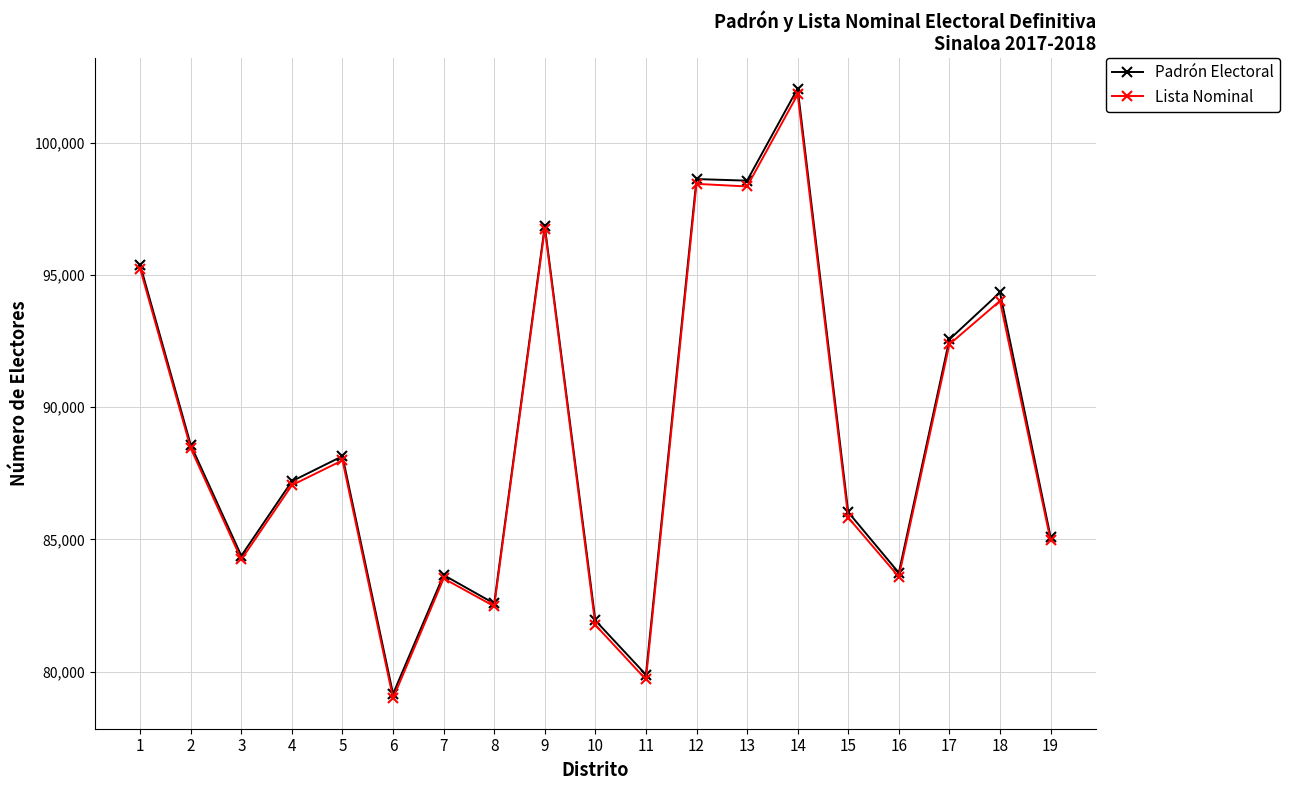

Which series has the widest spread of values?

Padrón Electoral